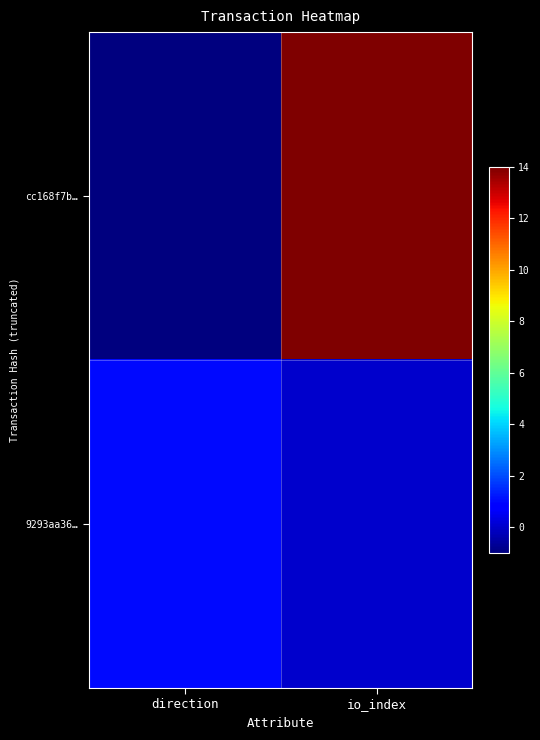

Reading left to right, extract all data points from this chart.

cc168f7b…: direction=-1	io_index=14
9293aa36…: direction=1	io_index=0